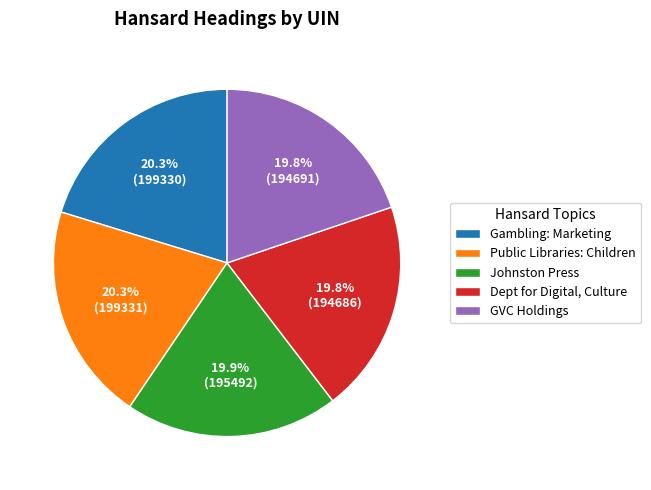

What percentage is NOT represented by Dept for Digital, Culture?

80.2%